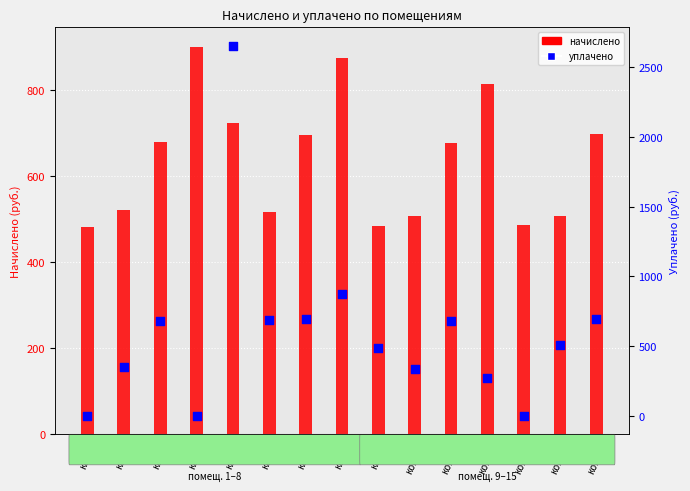

At how many categories does at least one series exceed 2474?

1